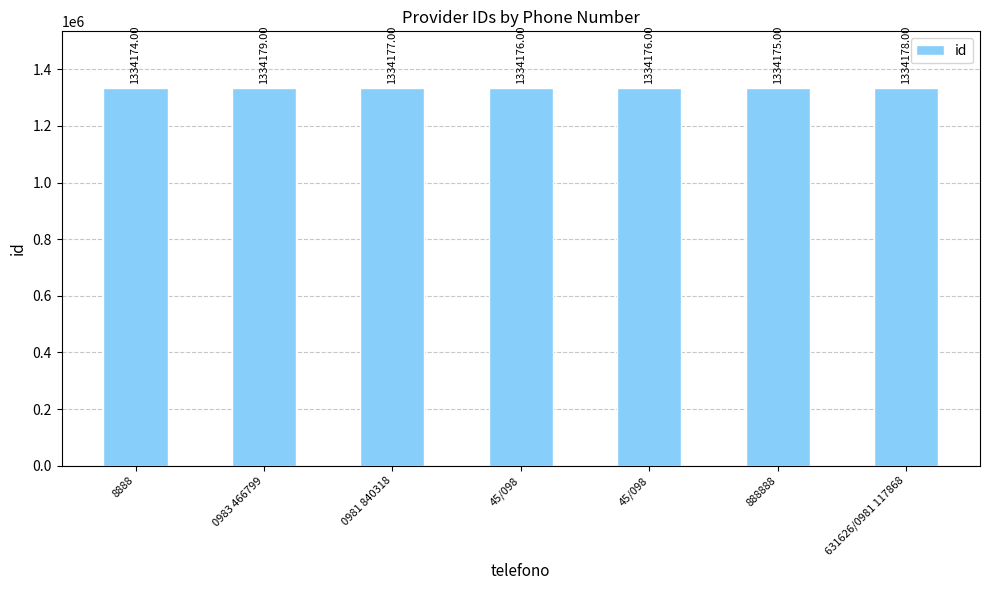

How many data points are less than 1334176?

2